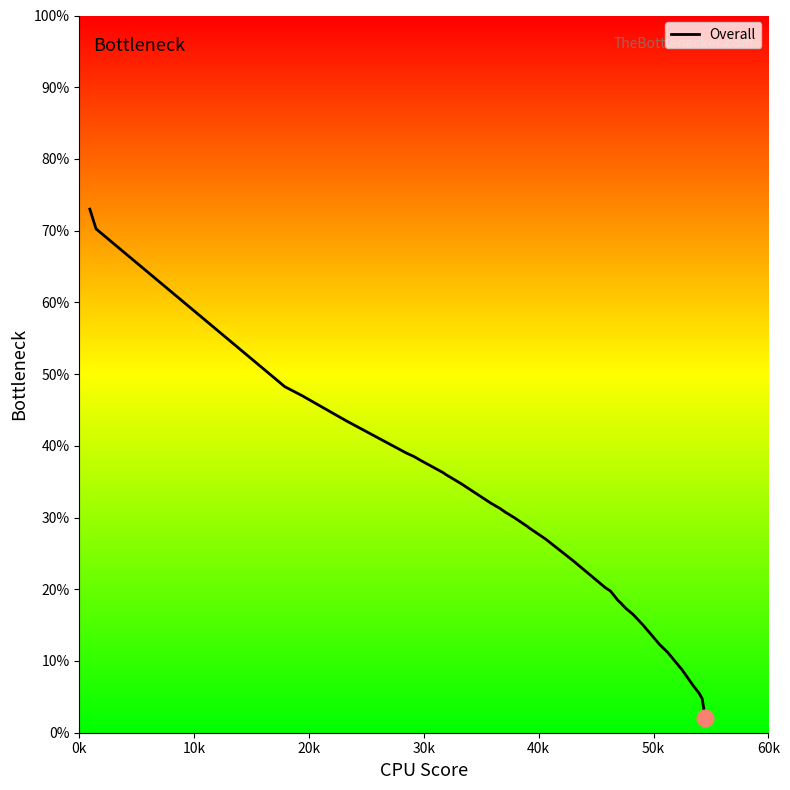

Does the chart have visible grid lines?

No